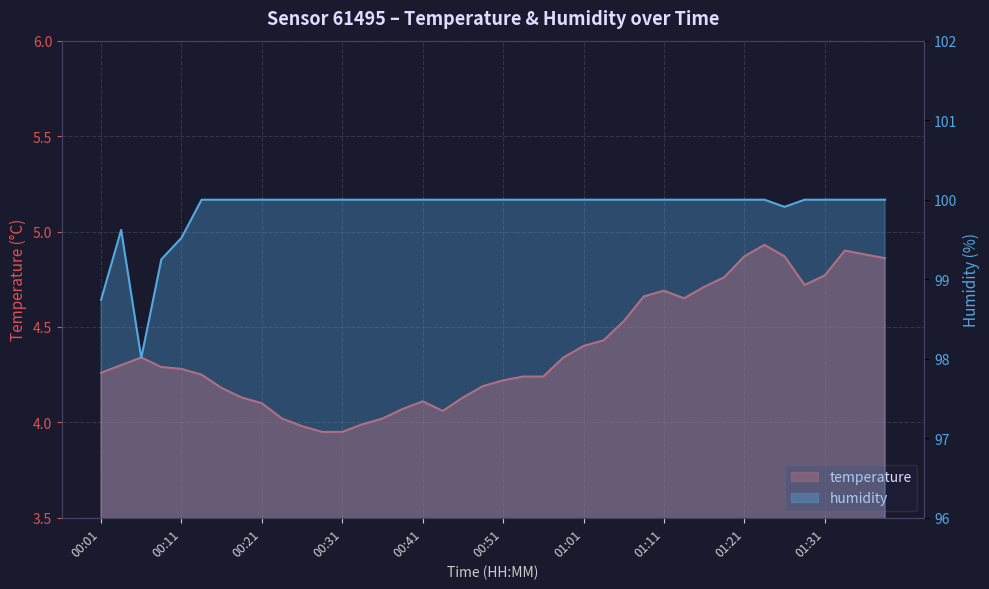

At how many categories does at least one series exceed 46?

40